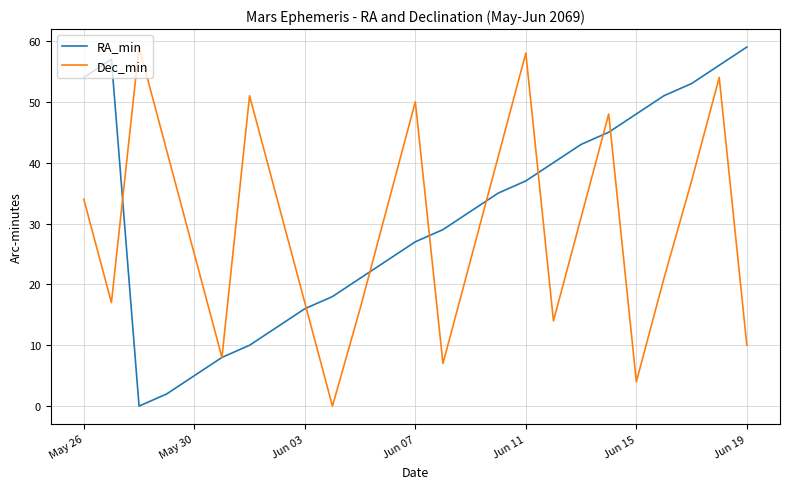

What is the greatest value displayed?

59